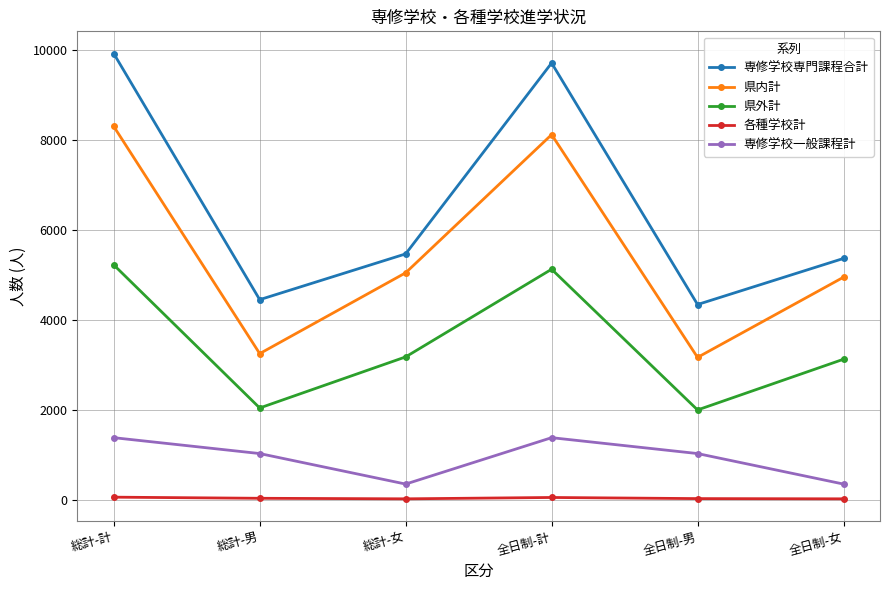

At which label is 県外計 closest to 3611?

総計-女